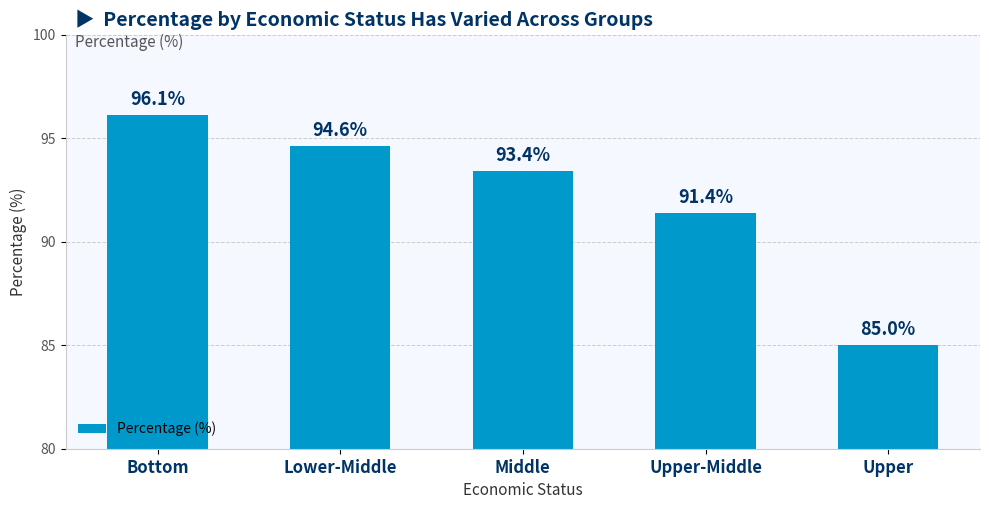

What is the label of the 2nd bar from the left?

Lower-Middle